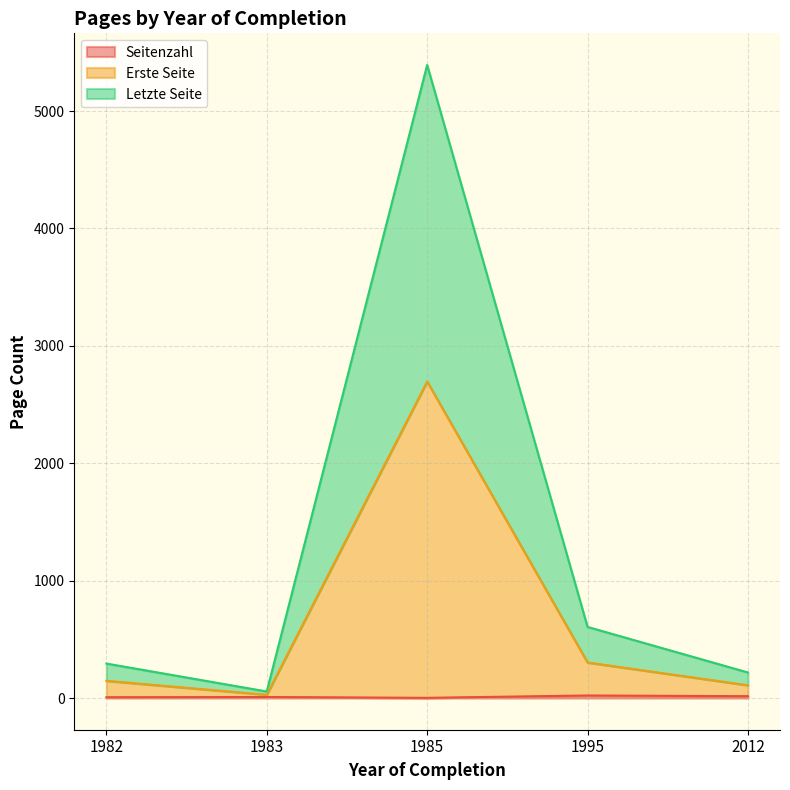

How many distinct data groups are displayed?

3